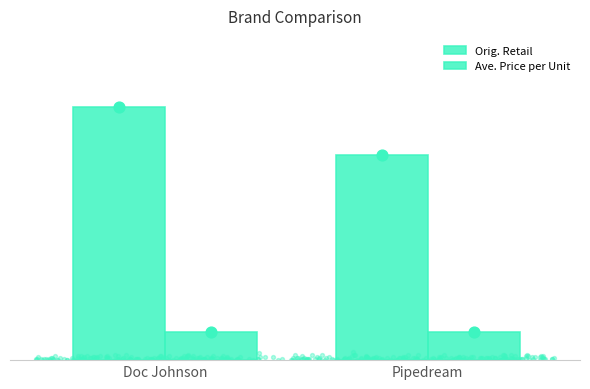

What are all the series names shown in the legend?

Orig. Retail, Ave. Price per Unit